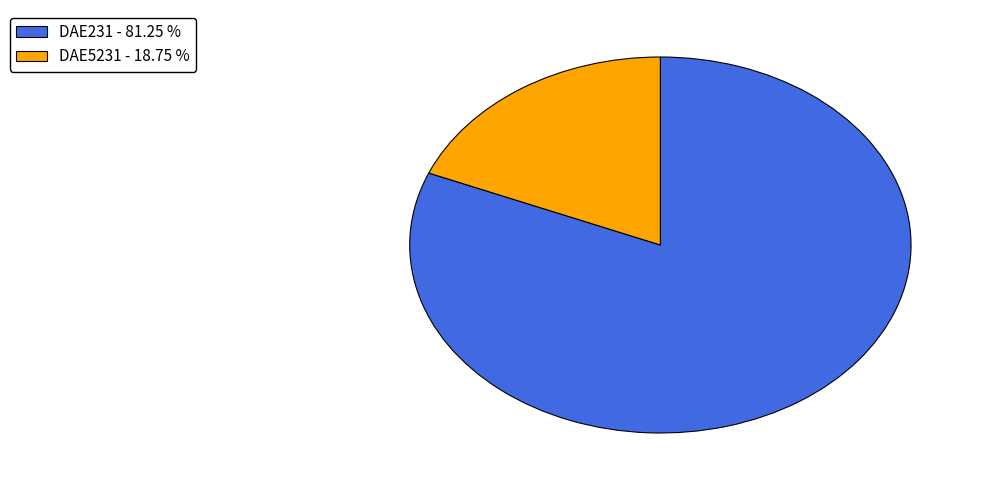

Is the sum of DAE5231 - 18.75 % and DAE231 - 81.25 % greater than half?

Yes